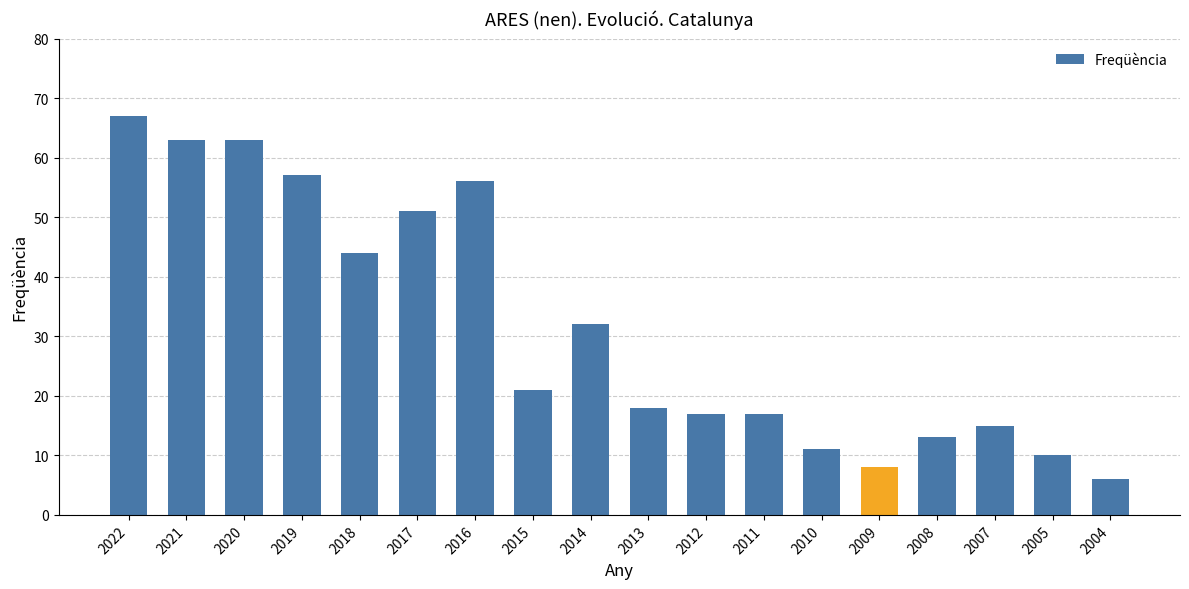

True or false: the data shows 10 at 2005.

True